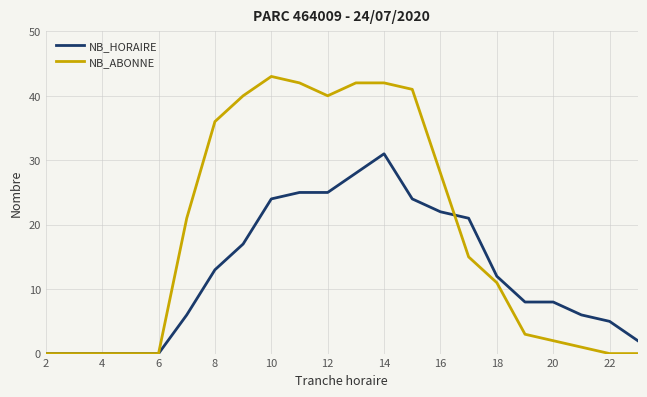

Which series has the largest total across all categories?

NB_ABONNE